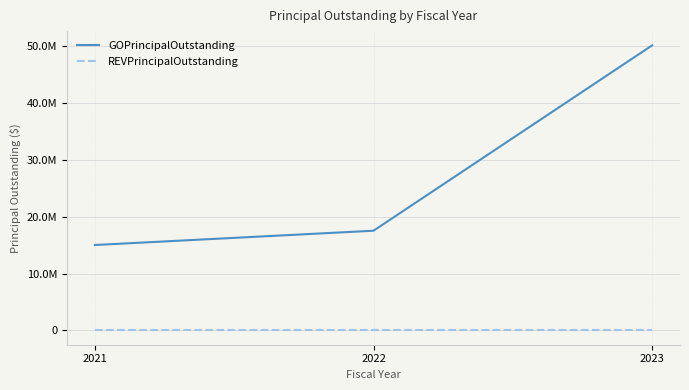

Rank the series at 2021 from lowest to highest value.

REVPrincipalOutstanding, GOPrincipalOutstanding